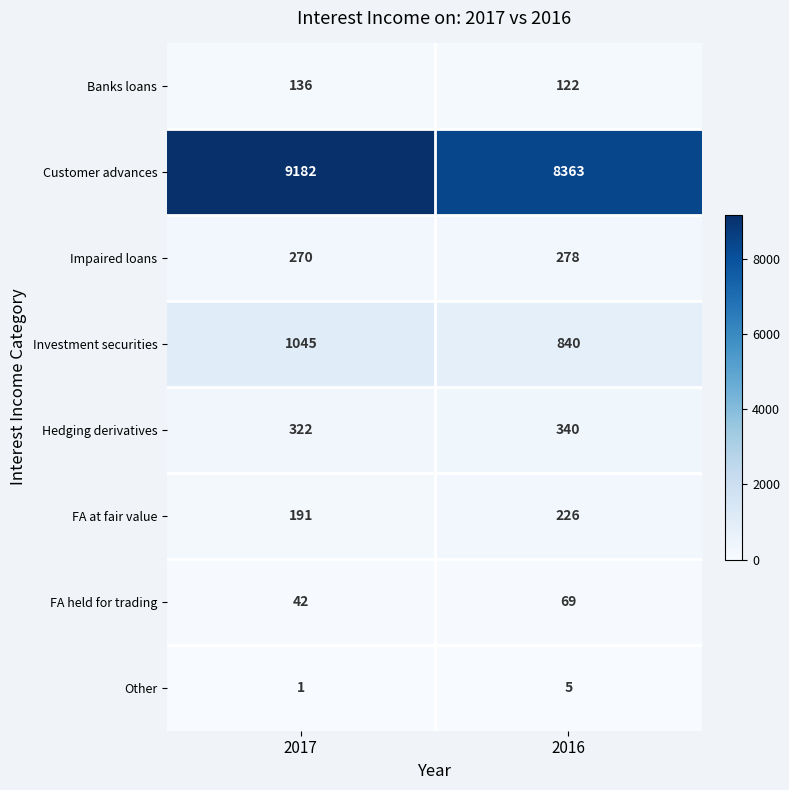

At which label is Customer advances closest to 8772?

2016